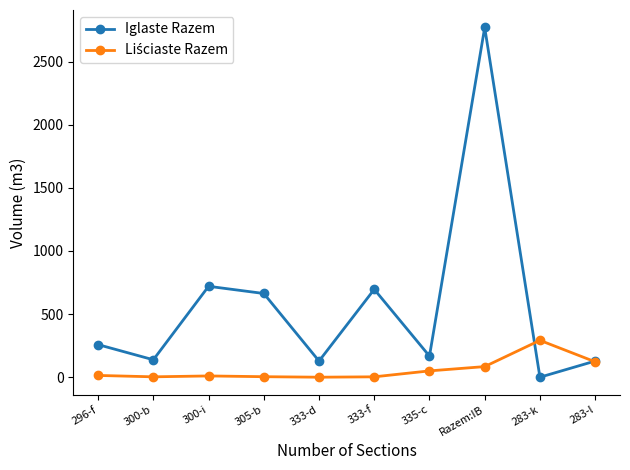

The value of Iglaste Razem at 300-i is 419. True or false?

False